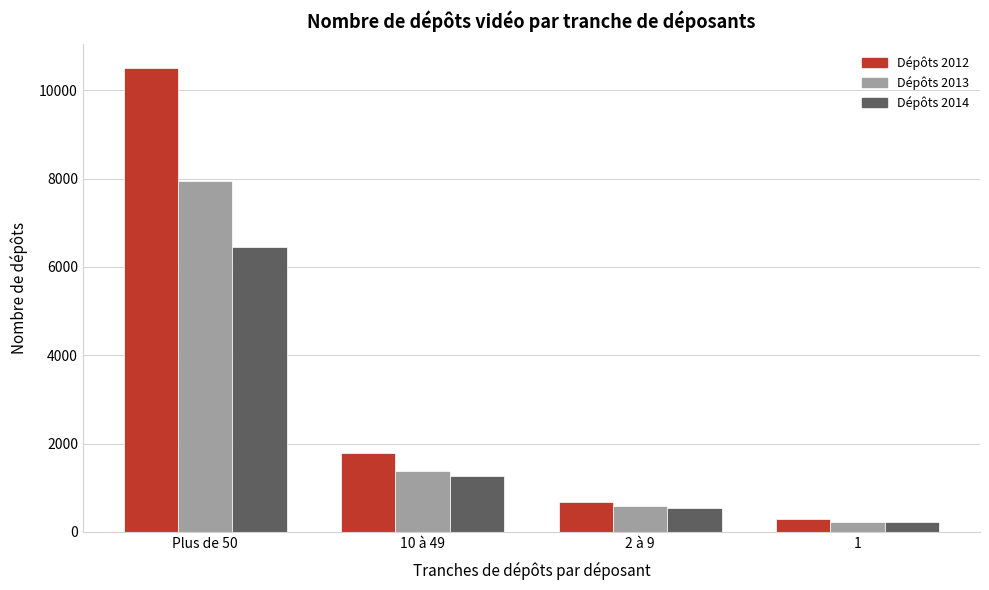

Reading left to right, what are all the values shown in this chart?

Dépôts 2012: 10511	1791	687	288
Dépôts 2013: 7938	1387	594	230
Dépôts 2014: 6450	1276	552	230